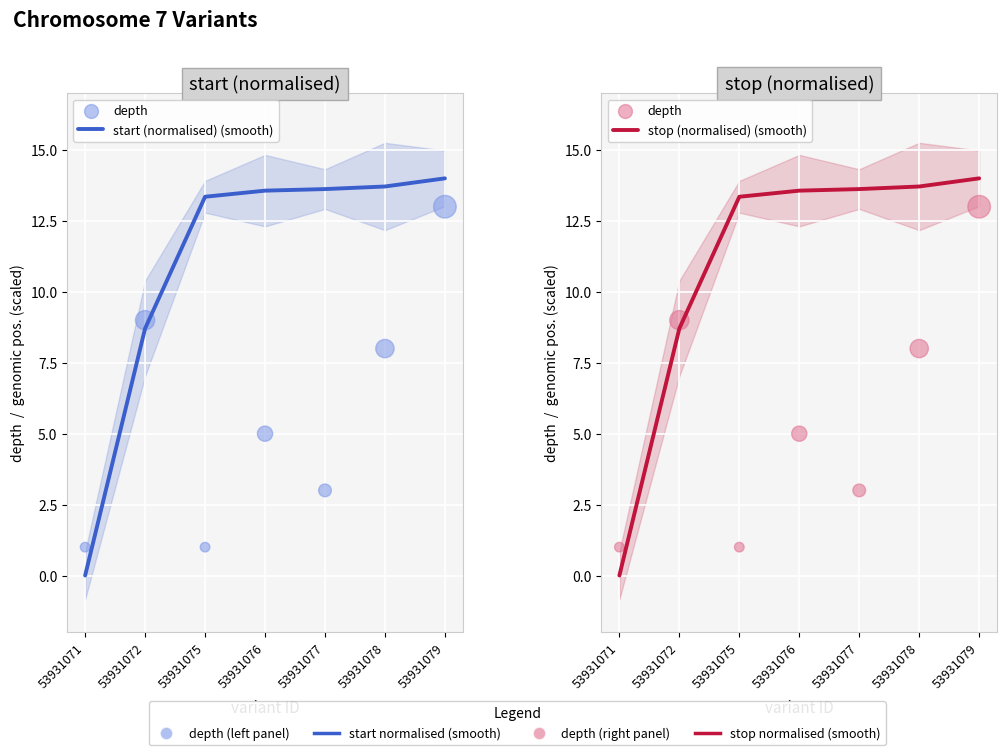

What are all the series names shown in the legend?

start (normalised) (smooth), depth, stop (normalised) (smooth)